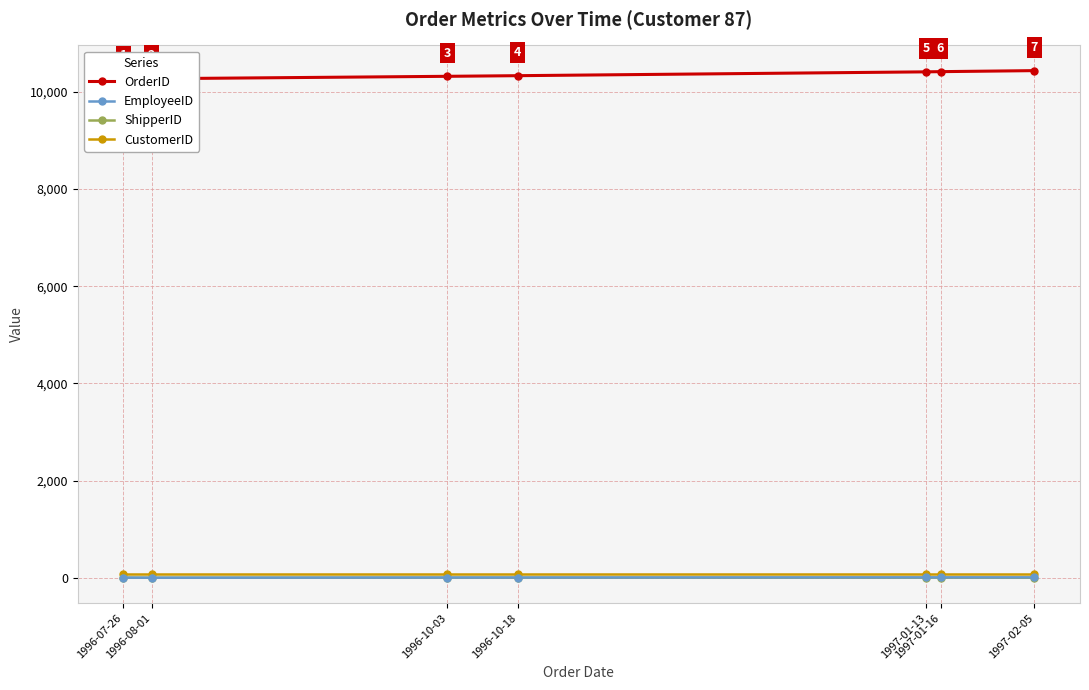

Where is ShipperID nearest to the value 2?

1997-01-13